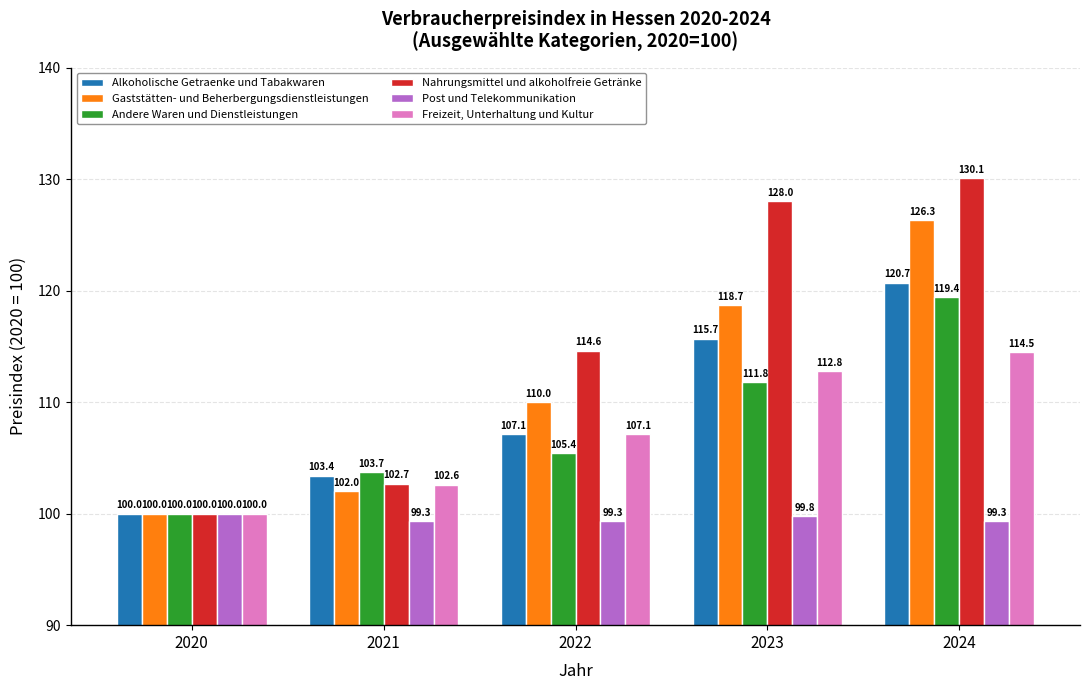

The value of Post und Telekommunikation at 2023 is 99.8. True or false?

True